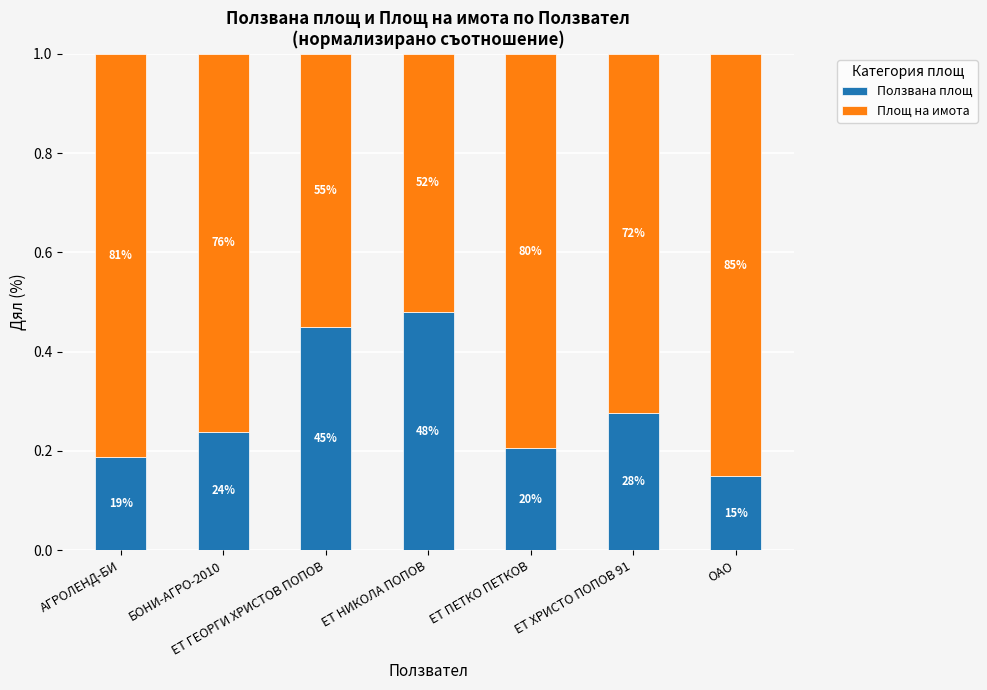

Are the bars horizontal?

No